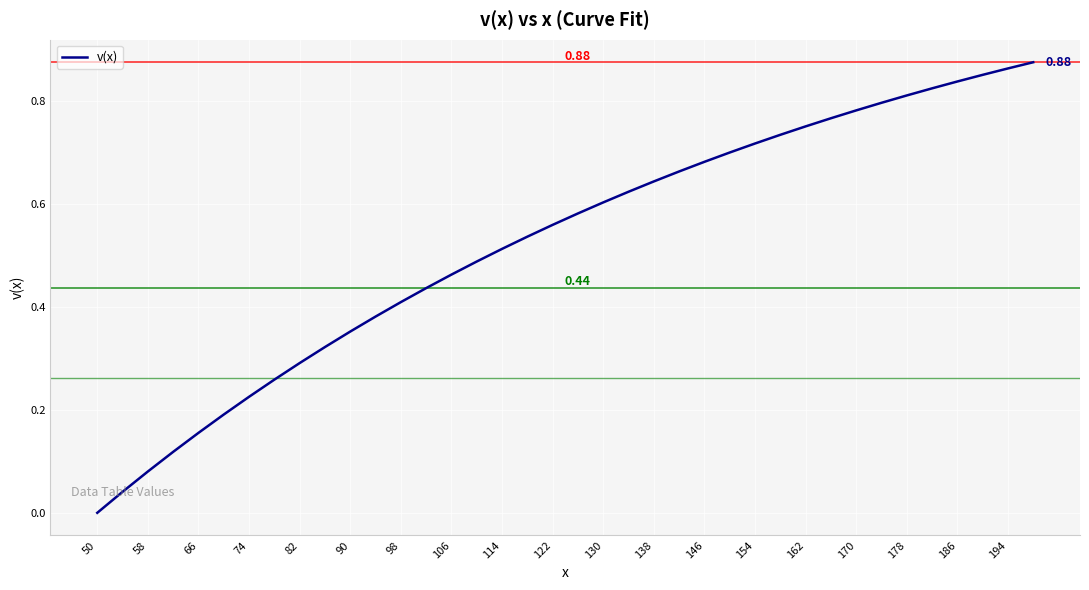

Does the chart display data point markers on the line(s)?

No